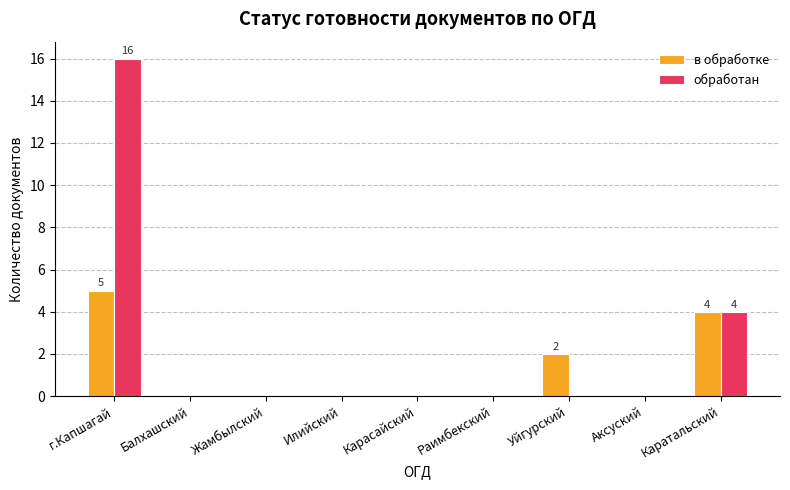

Are the bars grouped side by side (vs. stacked)?

Yes